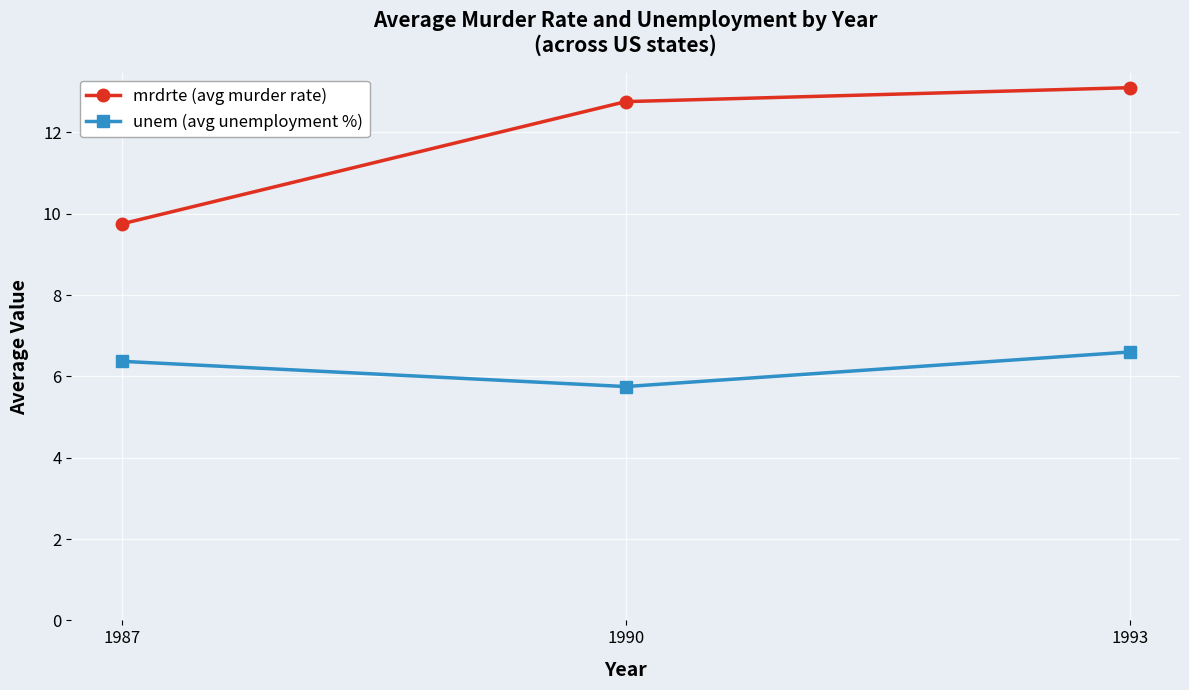

Which series changed the most between 1987 and 1990?

mrdrte (avg murder rate)